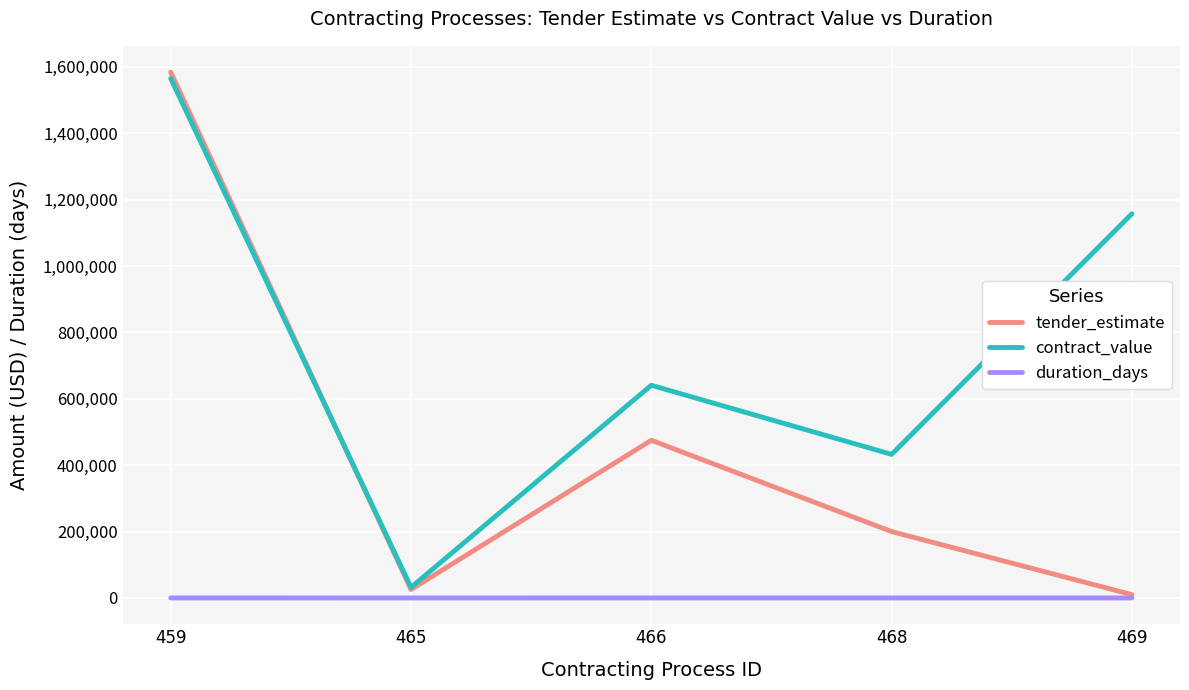

Rank the series by their maximum value, from highest to lowest.

tender_estimate, contract_value, duration_days